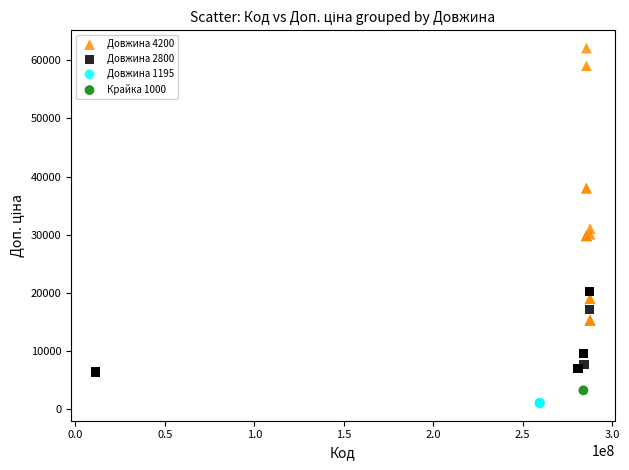

Which series reaches the minimum Y coordinate?

Довжина 1195